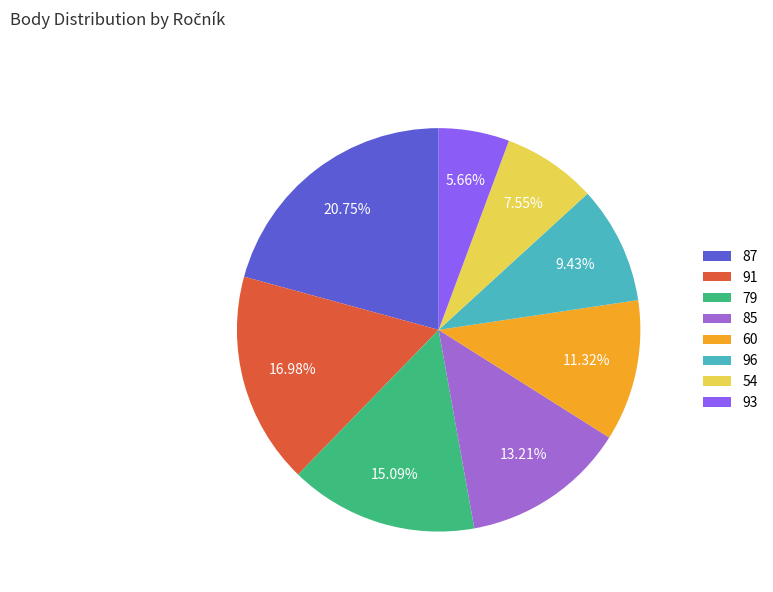

True or false: 60 accounts for 18% of the total.

False